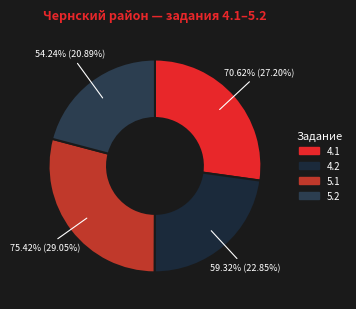

What portion of the pie excludes 5.2?

79.1%